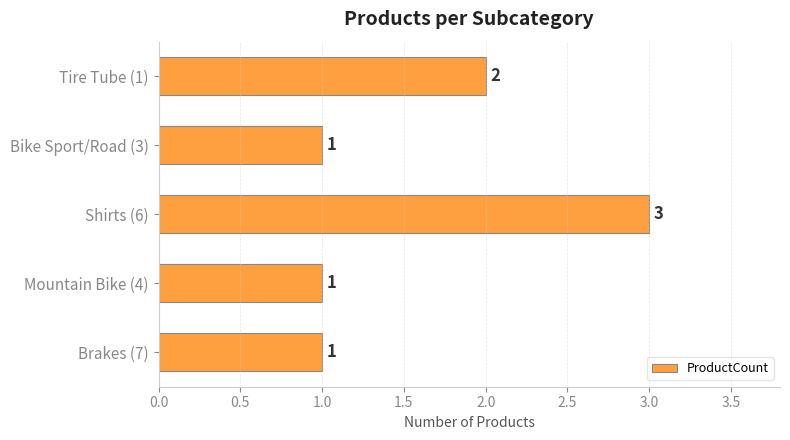

What is the ratio of the value at Mountain Bike (4) to the value at Tire Tube (1)?

0.5